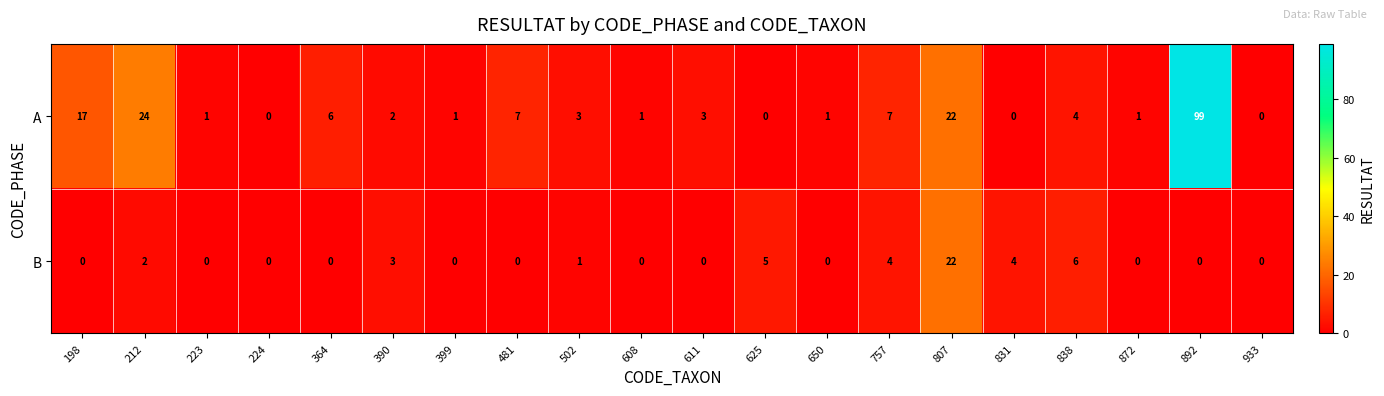

What is the difference between the maximum and second lowest values in the A series?

99